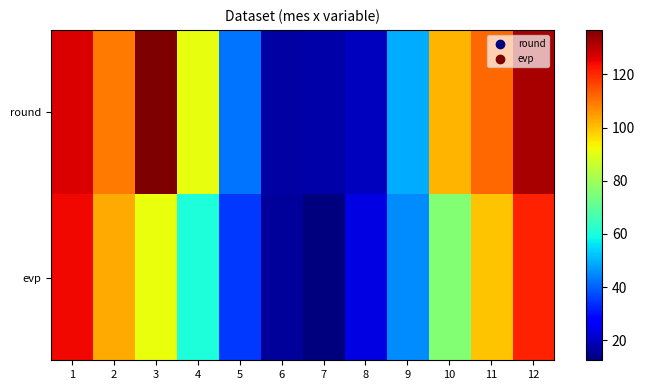

Which series has the widest spread of values?

round